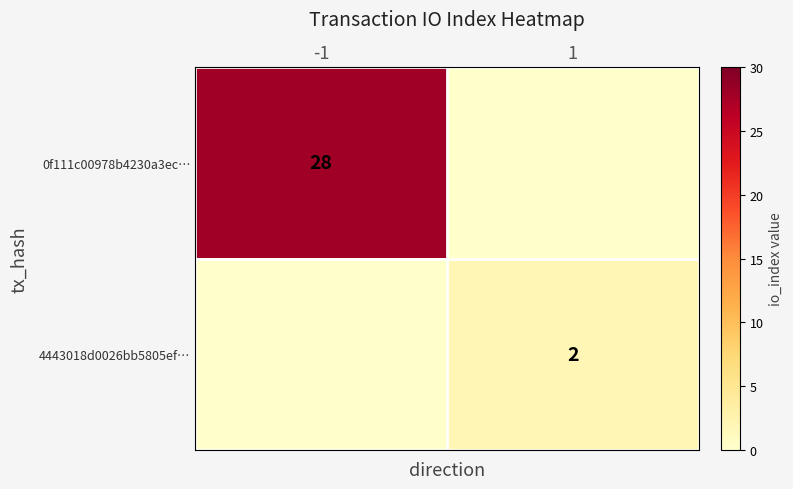

True or false: 0f111c00978b4230a3ec… has a value of 28 at -1.

True